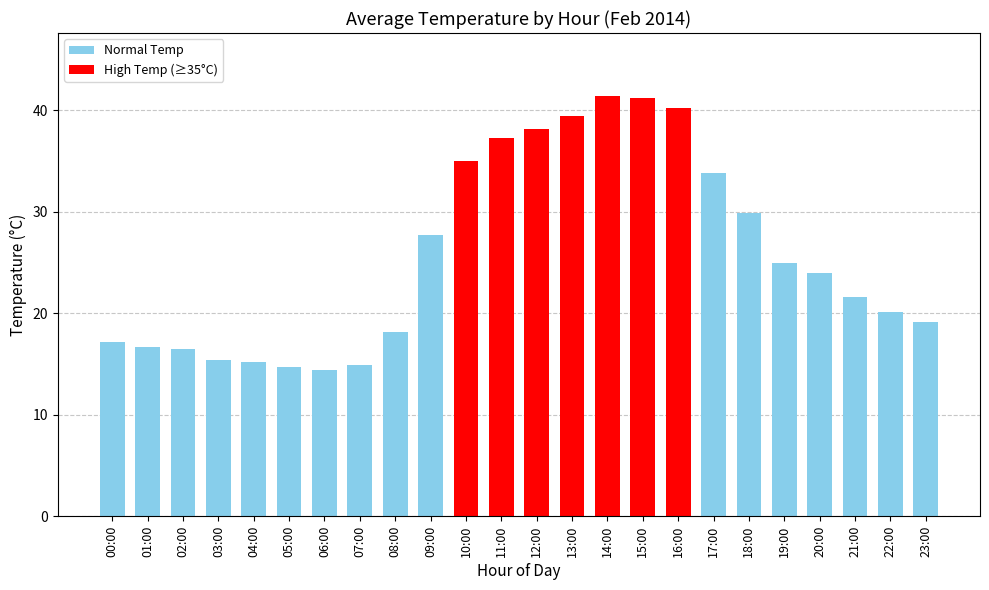

Reading left to right, list all the values displayed in this chart.

Normal Temp: 17.1	16.7	16.4	15.4	15.2	14.7	14.4	14.9	18.1	27.7	0.0	0.0	0.0	0.0	0.0	0.0	0.0	33.8	29.9	25.0	24.0	21.6	20.1	19.1
High Temp (≥35°C): 0.0	0.0	0.0	0.0	0.0	0.0	0.0	0.0	0.0	0.0	35.0	37.2	38.2	39.5	41.4	41.2	40.2	0.0	0.0	0.0	0.0	0.0	0.0	0.0